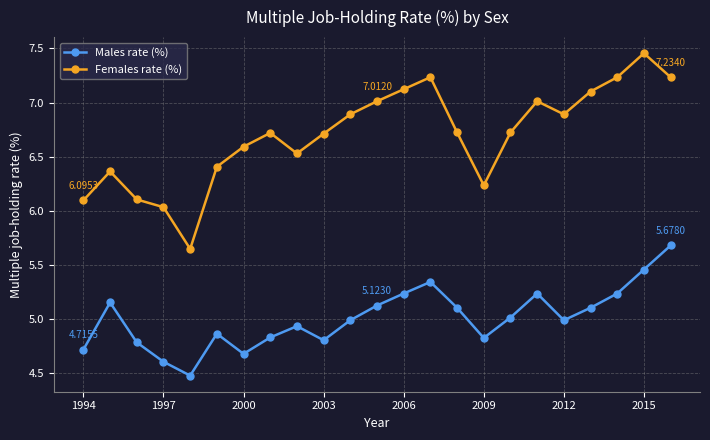

How many data points in Females rate (%) are less than 6?

1